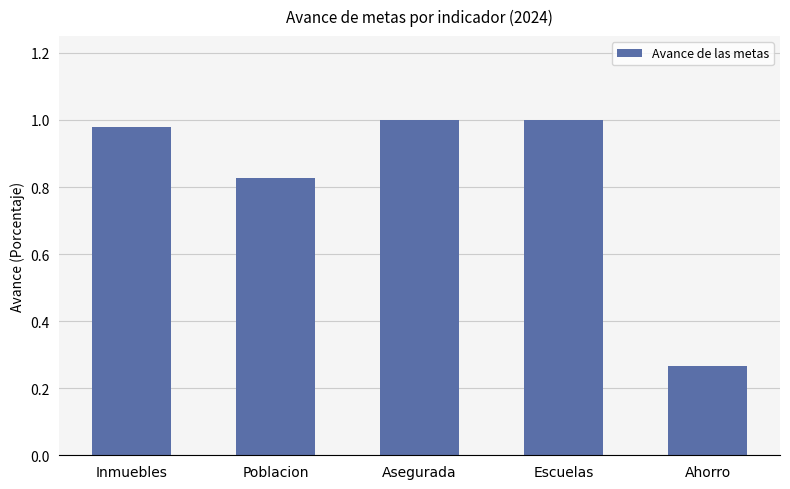

Which category has the lowest value across all series?

Ahorro